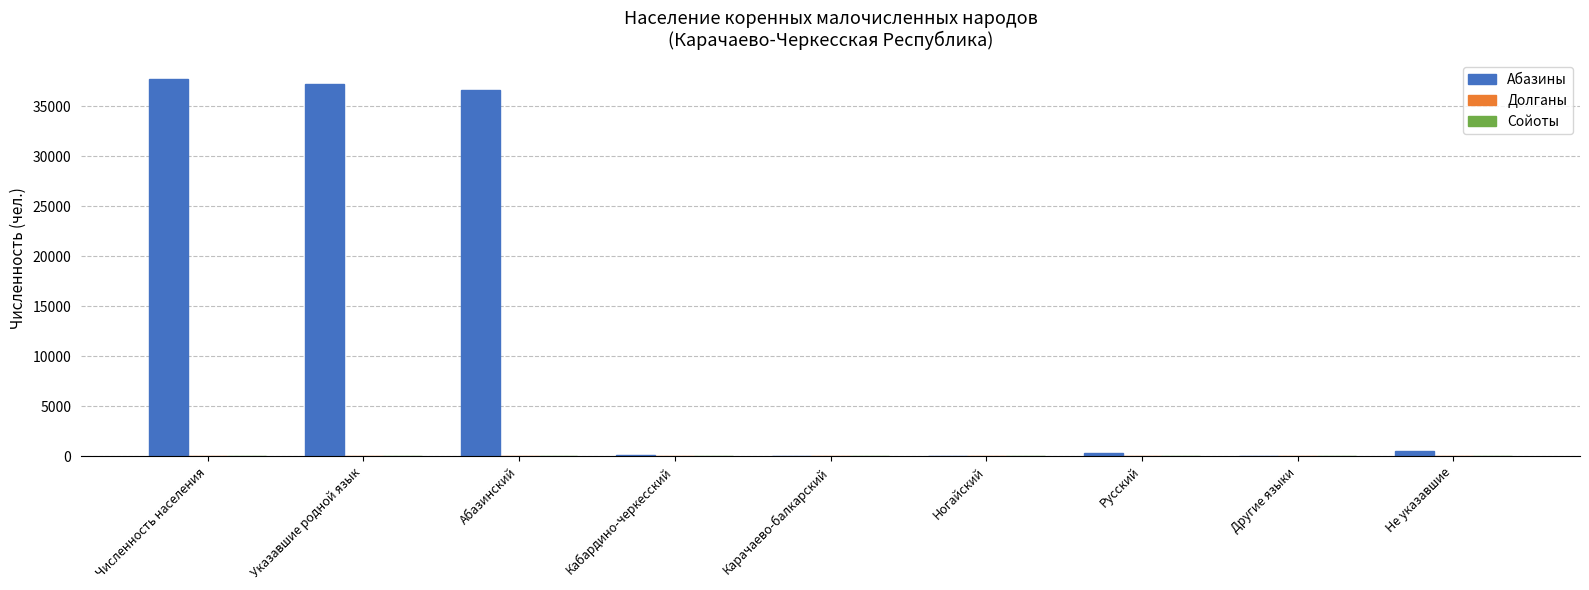

Which series has the largest total across all categories?

Абазины